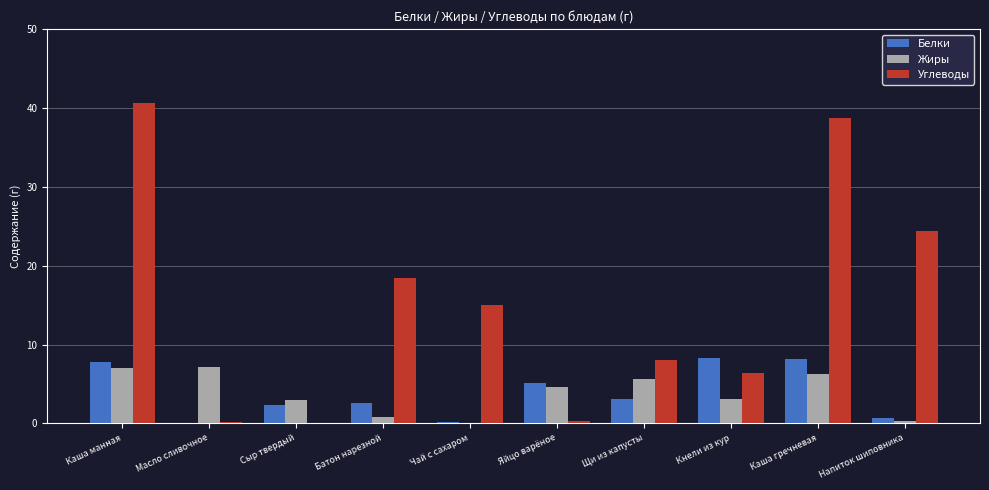

How many values in the Белки series exceed 3?

5